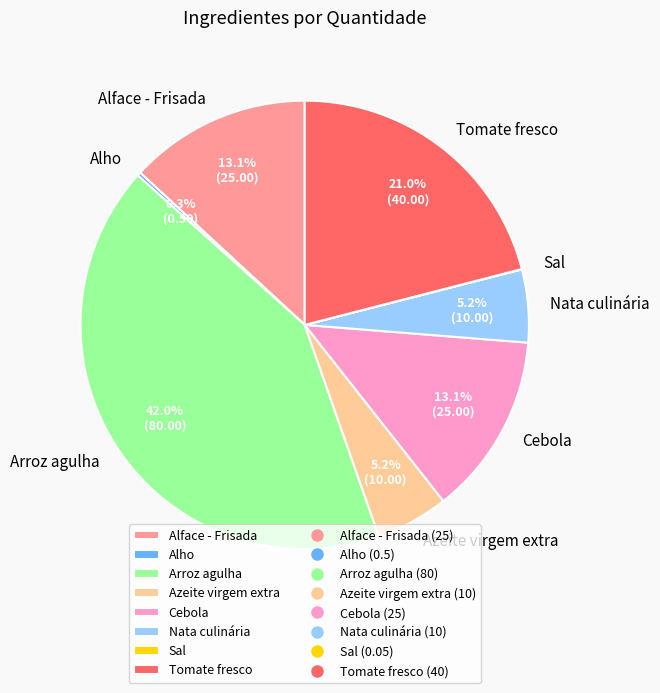

Which category has the biggest portion of the pie?

Arroz agulha